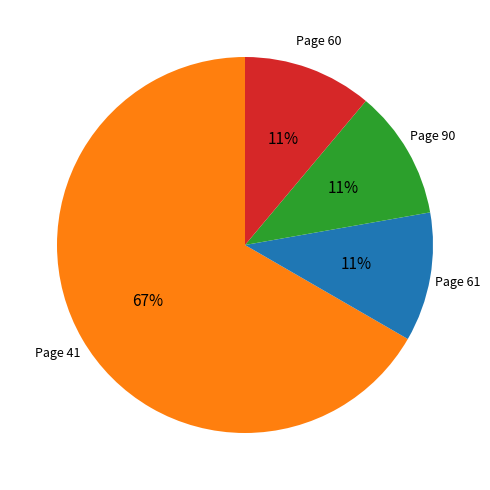

Is there a majority slice in this chart?

Yes